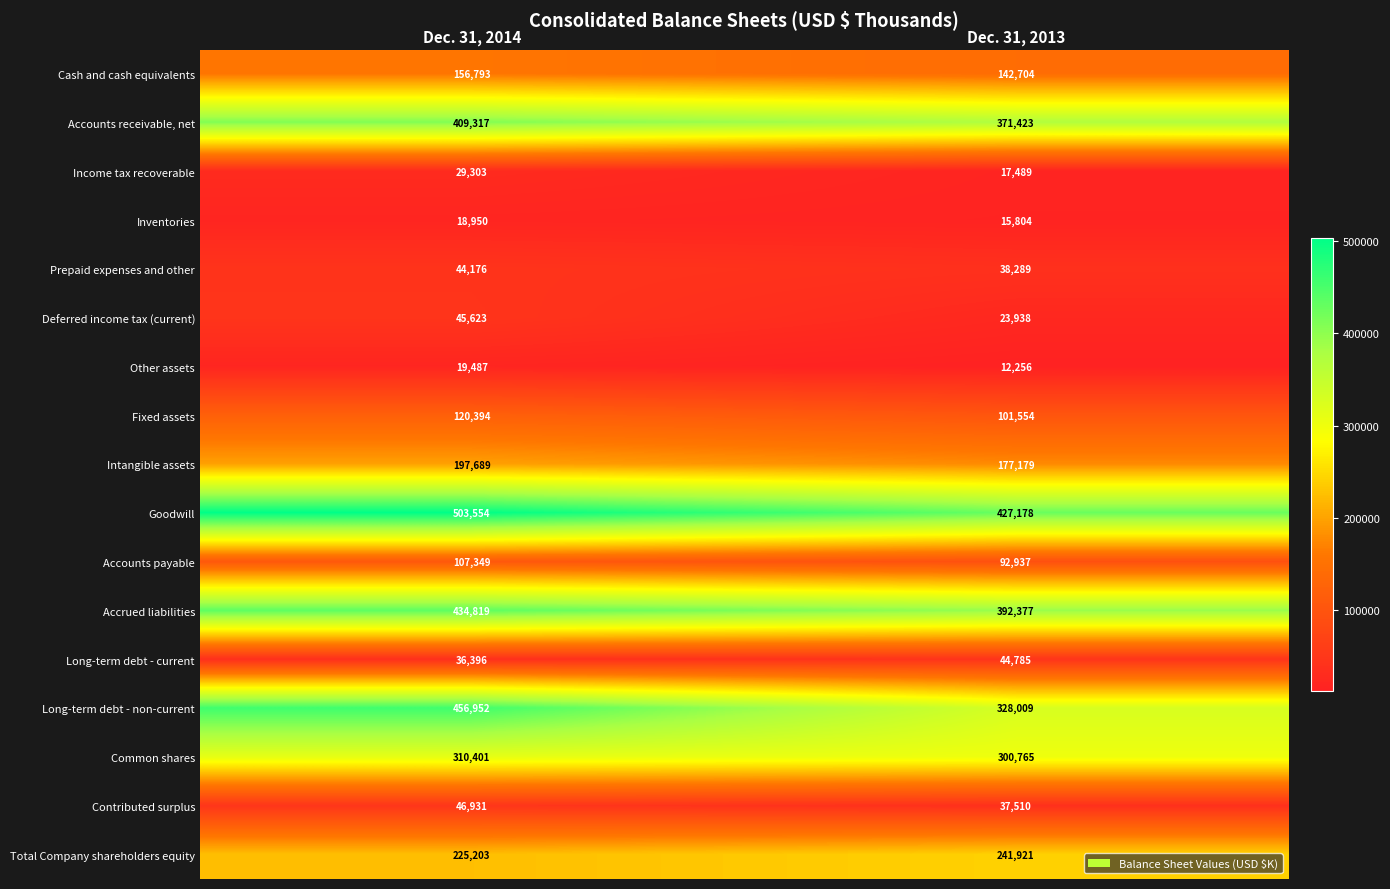

What is the difference between the maximum and minimum values in the Total Company shareholders equity series?

16718